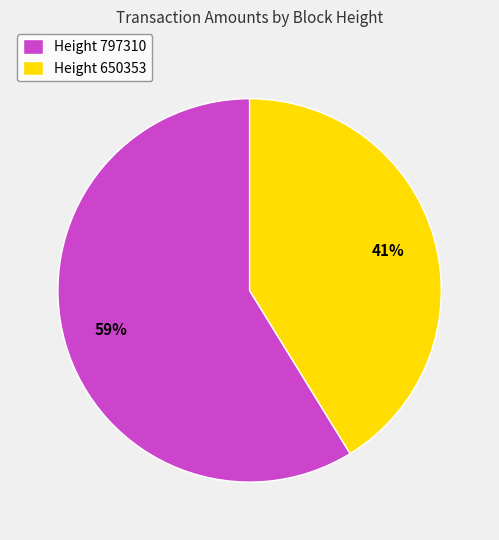

How many slices are in this pie chart?

2